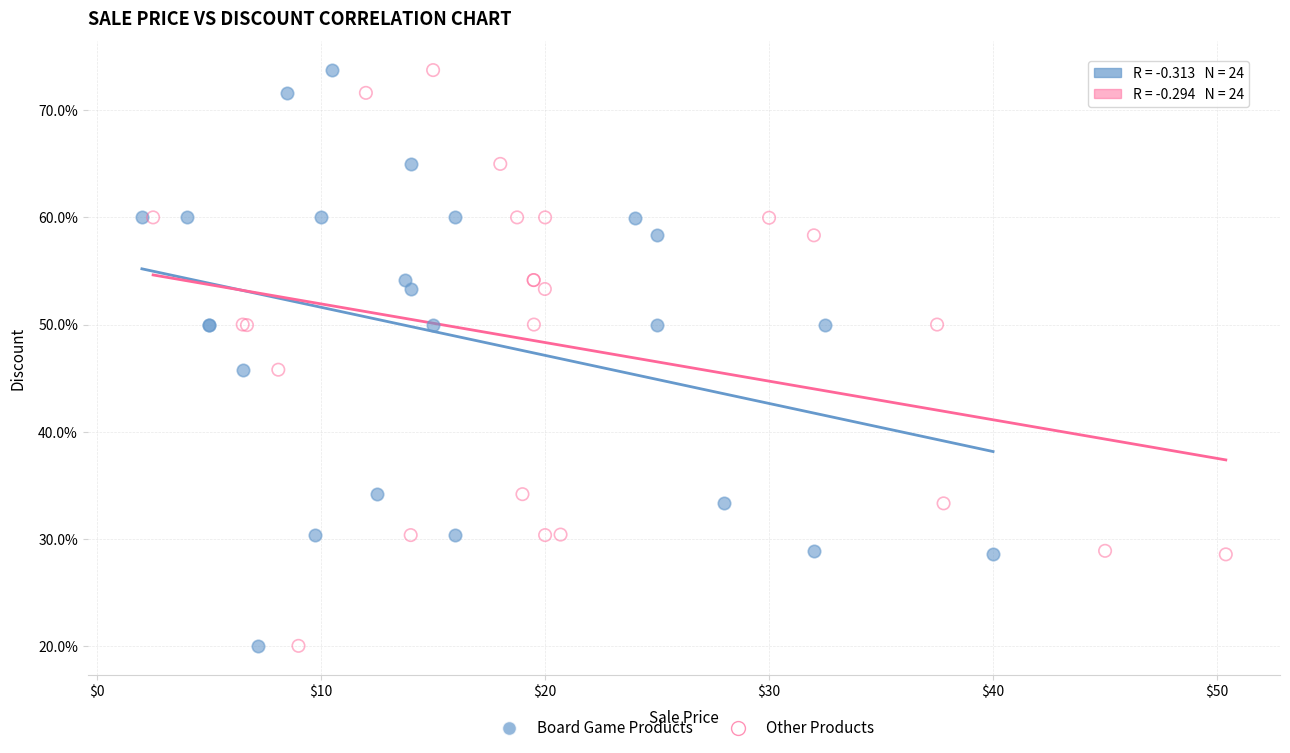

What are all the series names shown in the legend?

Board Game Products, Other Products